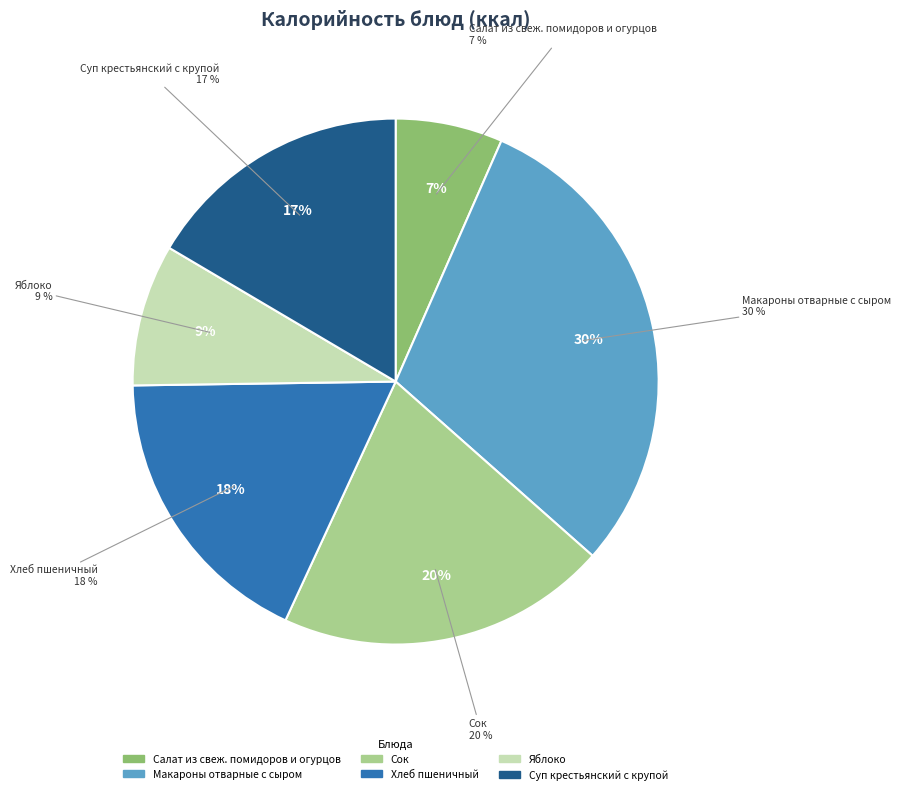

Rank the categories by value from lowest to highest.

Салат из свеж. помидоров и огурцов, Яблоко, Суп крестьянский с крупой, Хлеб пшеничный, Сок, Макароны отварные с сыром